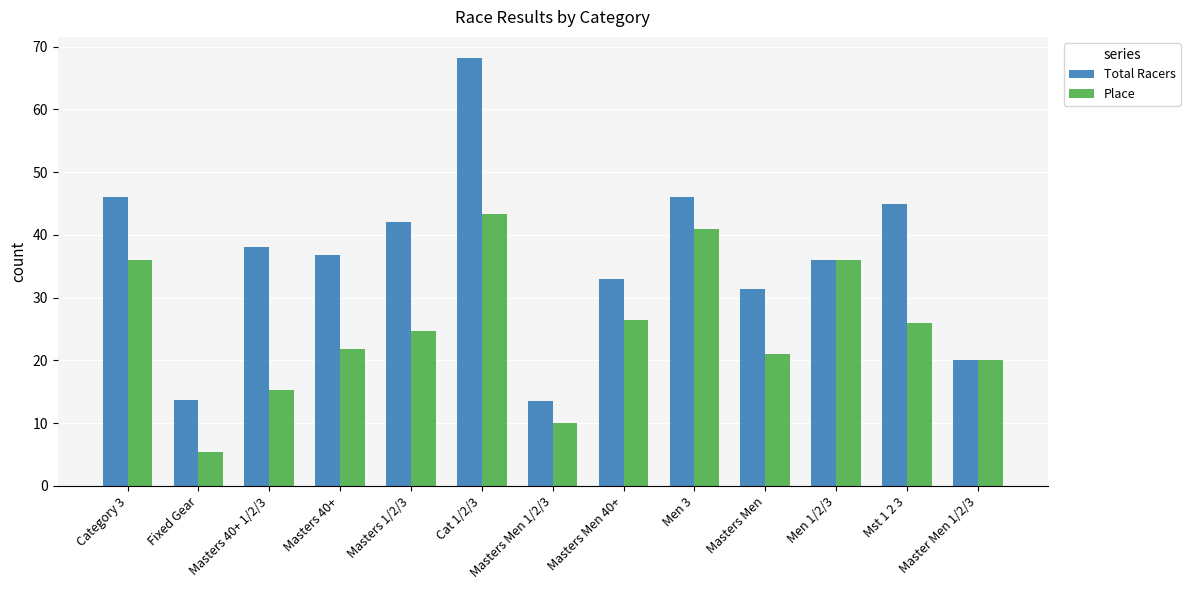

Are the bars horizontal?

No